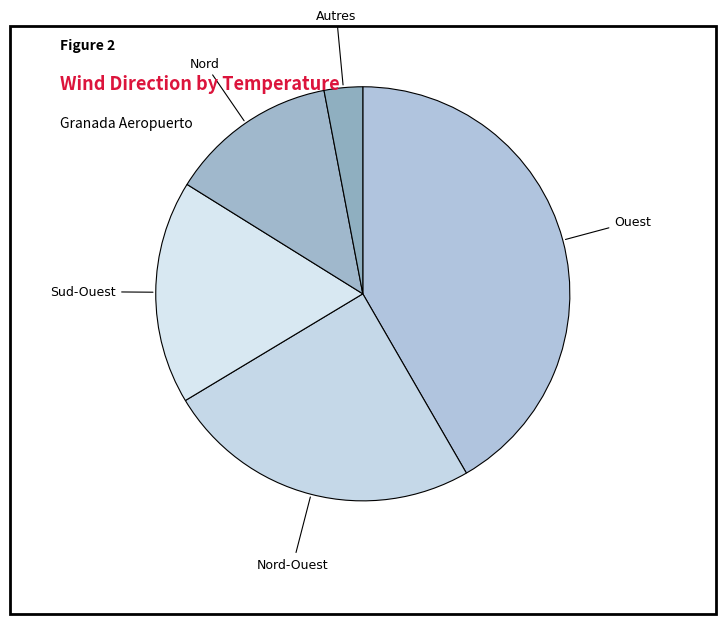

Count the number of slices in the pie.

5